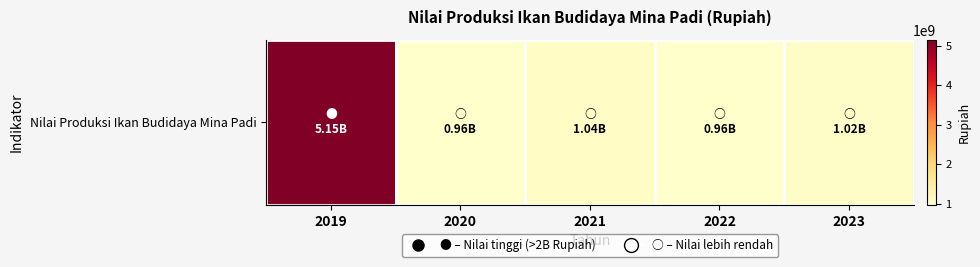

What is the change in value from 2020 to 2021?

+81025000